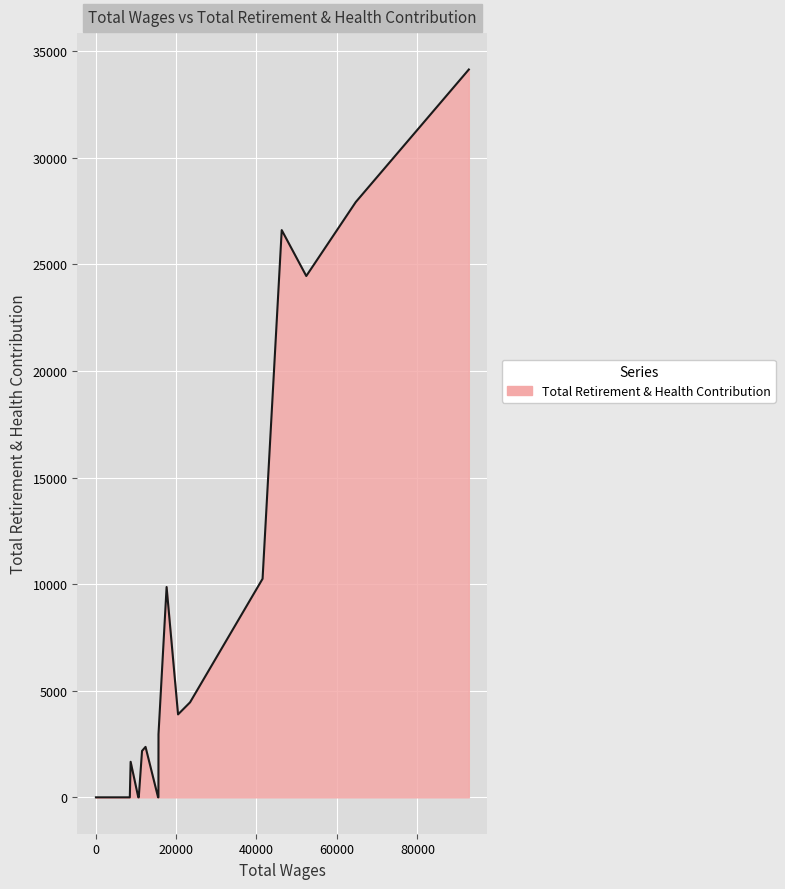

What is the greatest value displayed?

34135